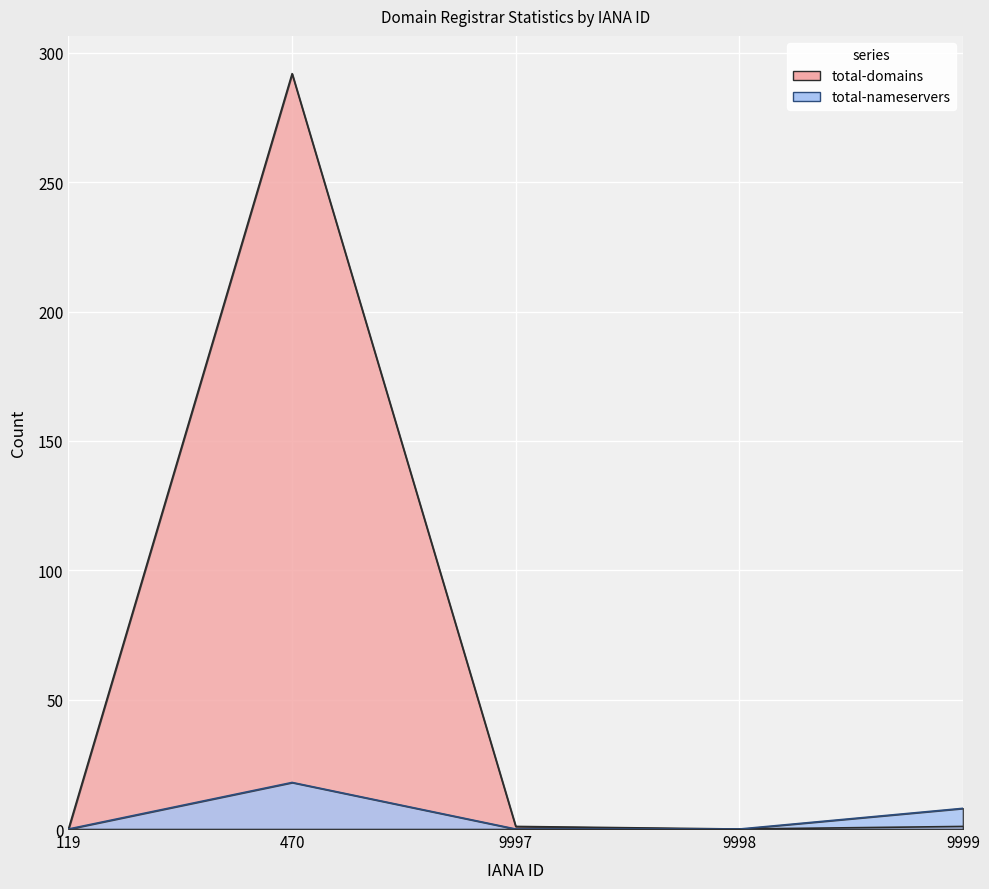

True or false: total-domains and total-nameservers intersect in this chart.

False